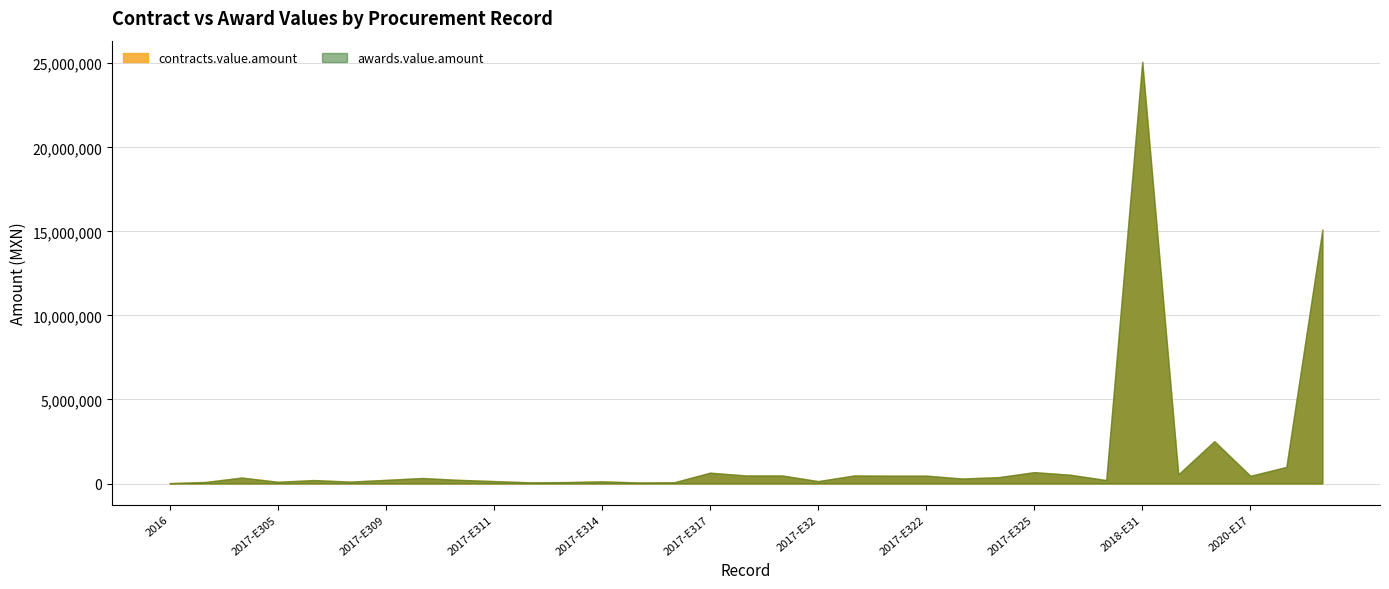

How many data points in contracts.value.amount are above 326066?

17